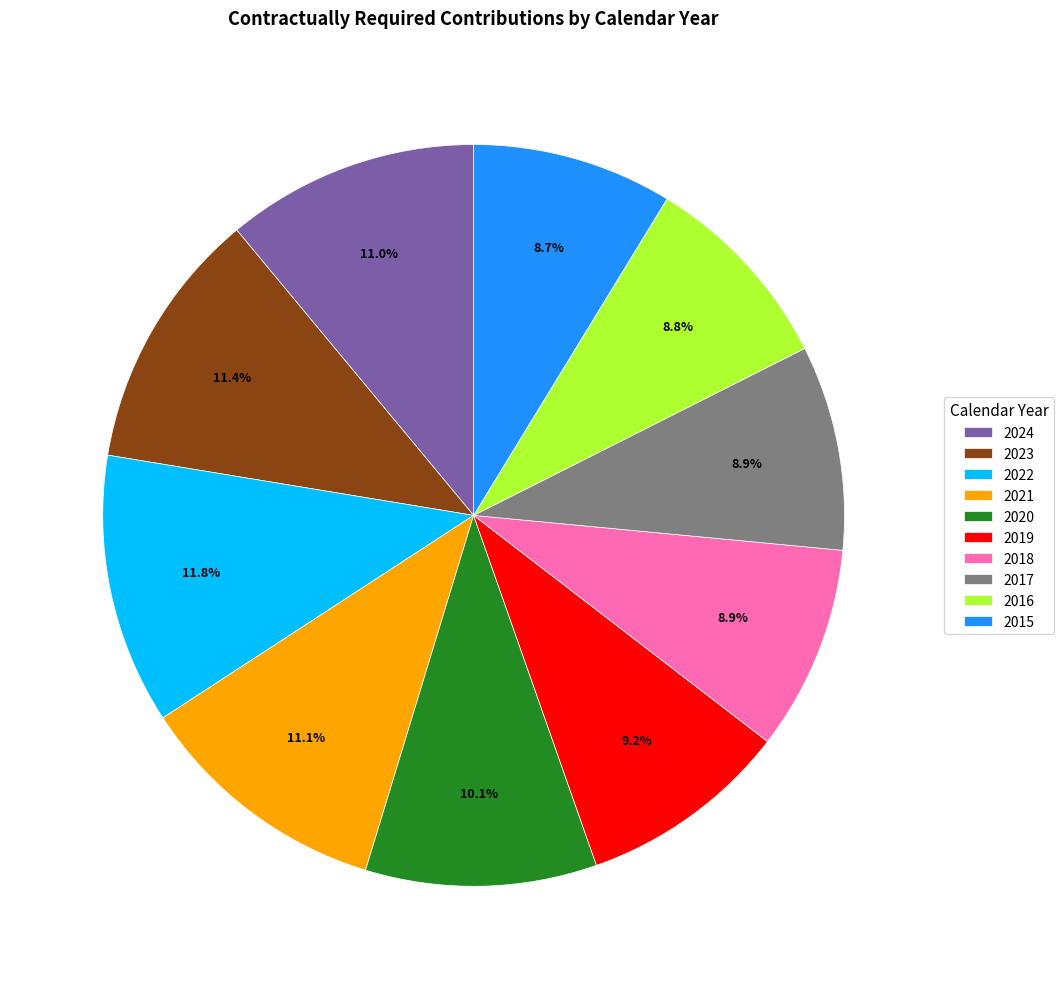

Is 2016 the majority of the pie?

No